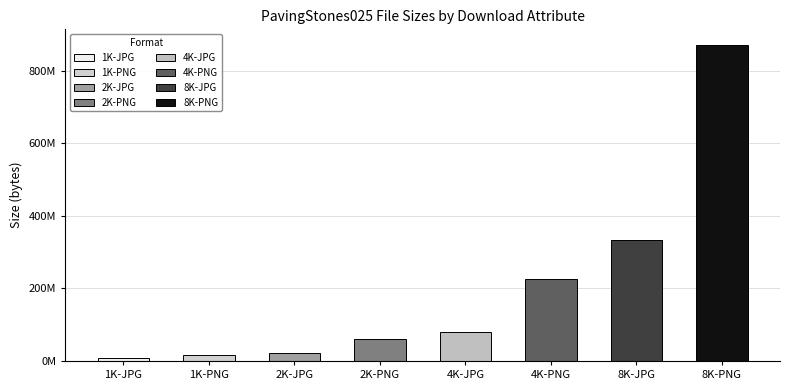

Rank the categories by value from lowest to highest.

1K-JPG, 1K-PNG, 2K-JPG, 2K-PNG, 4K-JPG, 4K-PNG, 8K-JPG, 8K-PNG